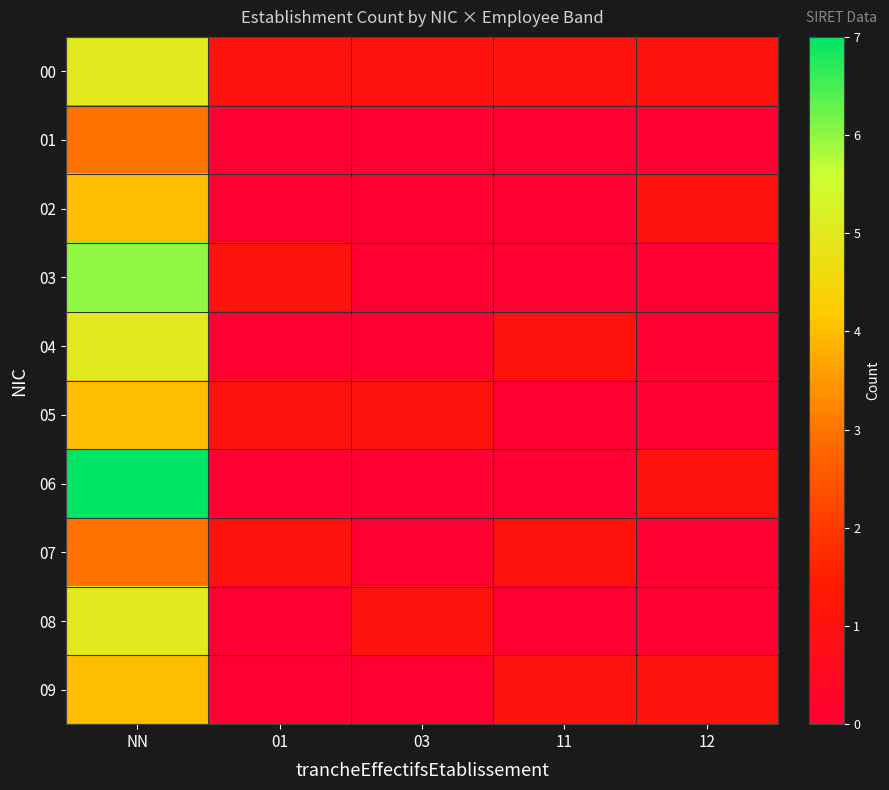

Which series has the largest range (max minus min)?

06